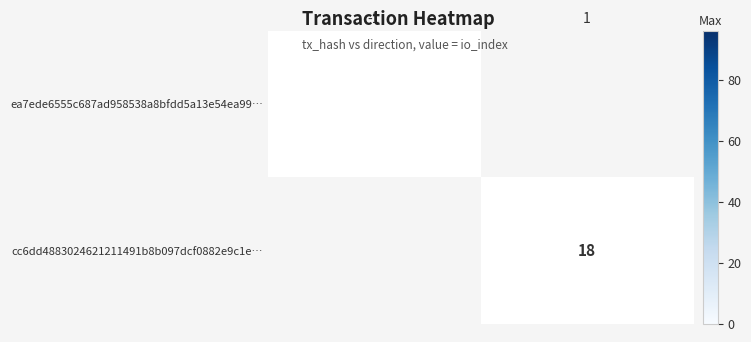

Where is cc6dd4883024621211491b8b097dcf0882e9c1e… nearest to the value 0?

1